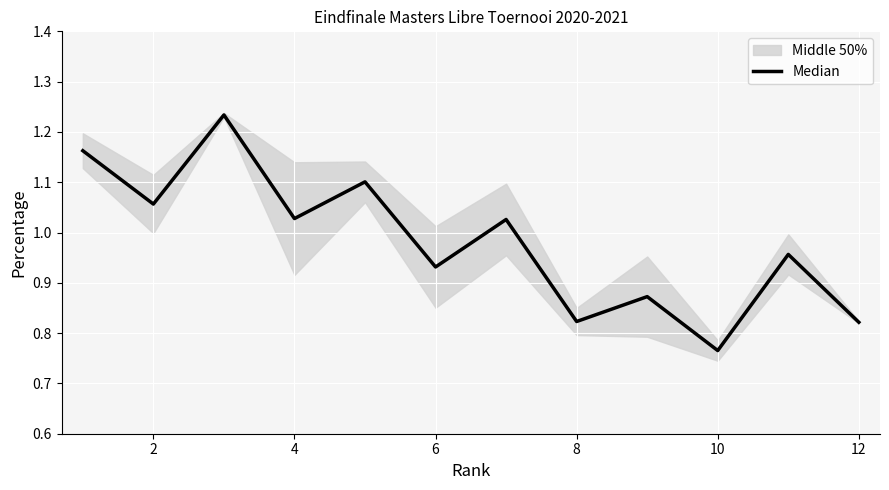

How many data points does each series have?

12